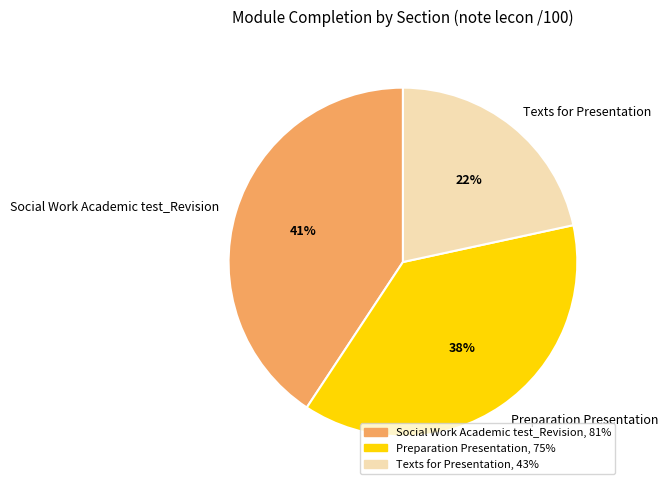

Does Preparation Presentation represent more than half of the total?

No